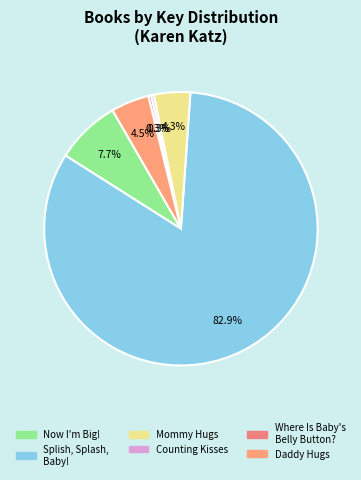

How many slices are in this pie chart?

6